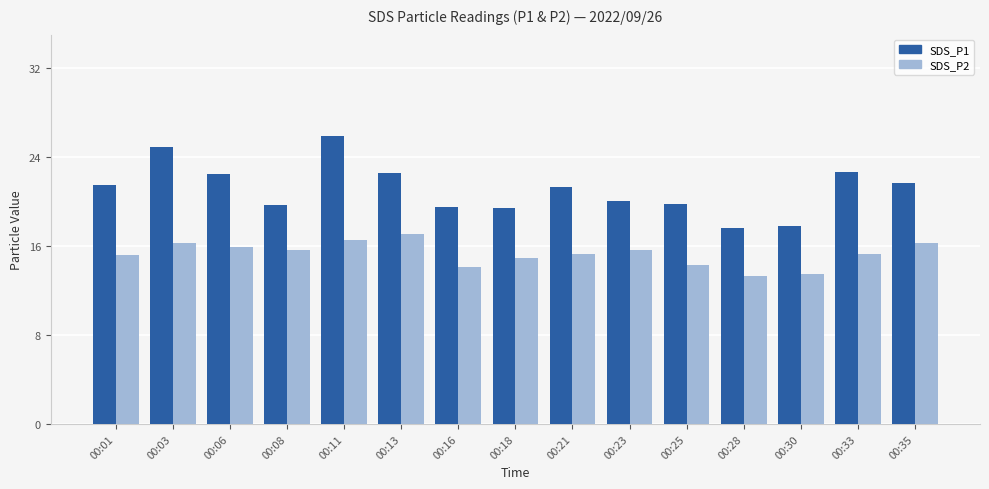

What is the difference between the SDS_P1 values at 00:28 and 00:23?

2.4